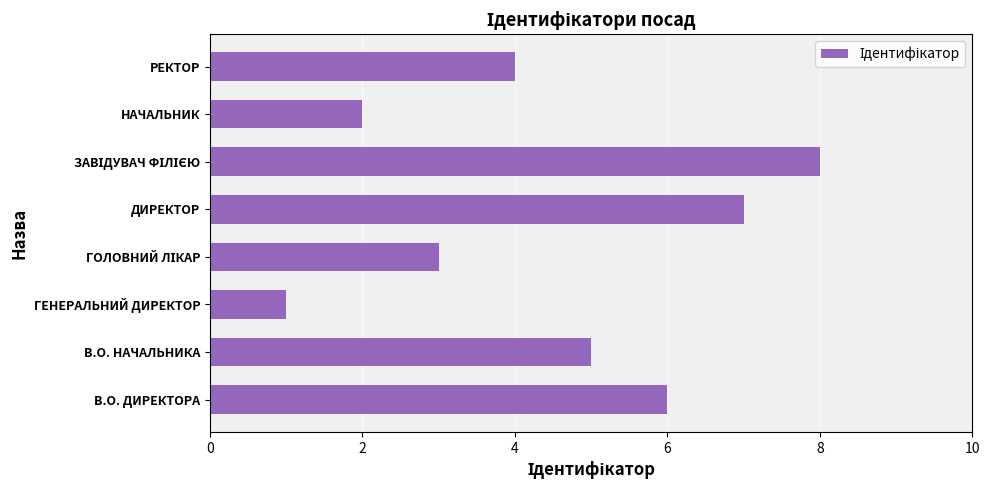

Is it true that the value at ГЕНЕРАЛЬНИЙ ДИРЕКТОР is 2?

False